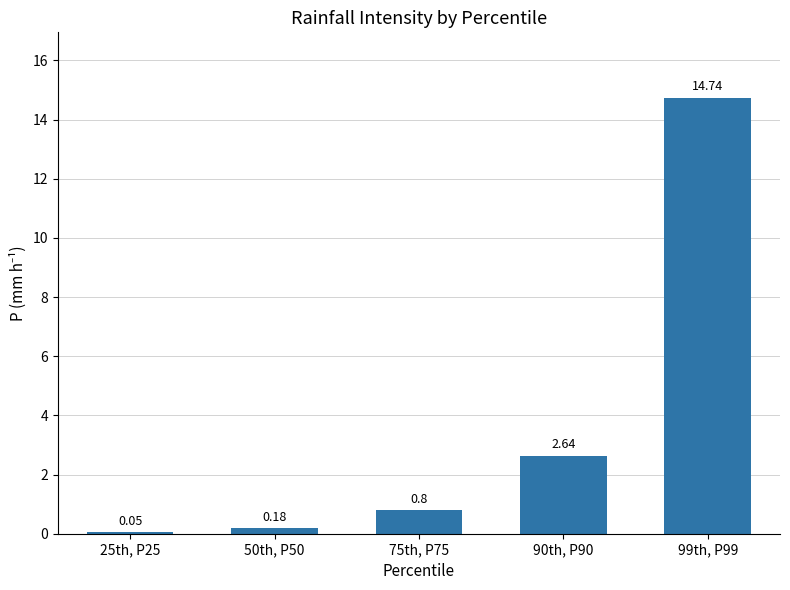

What is the sum of the values at 75th, P75 and 90th, P90?

3.4